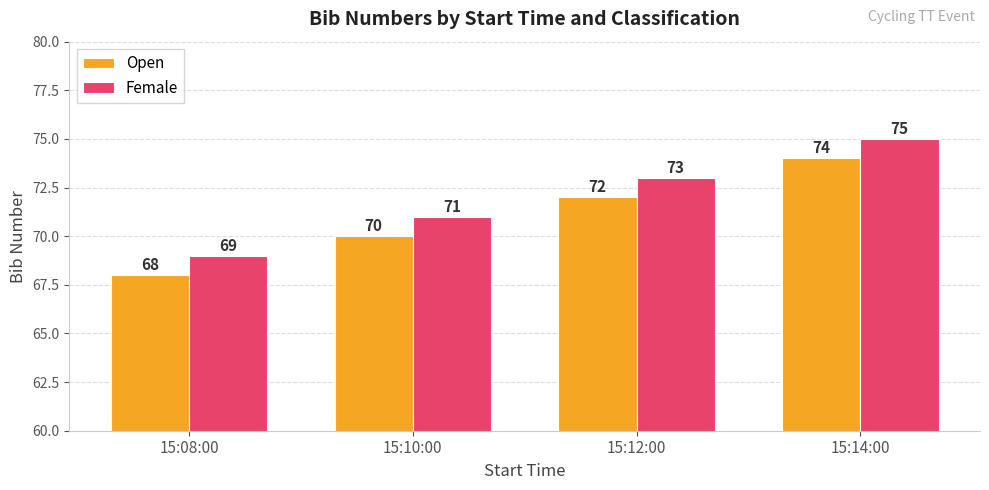

Reading left to right, list all the values displayed in this chart.

Open: 68	70	72	74
Female: 69	71	73	75